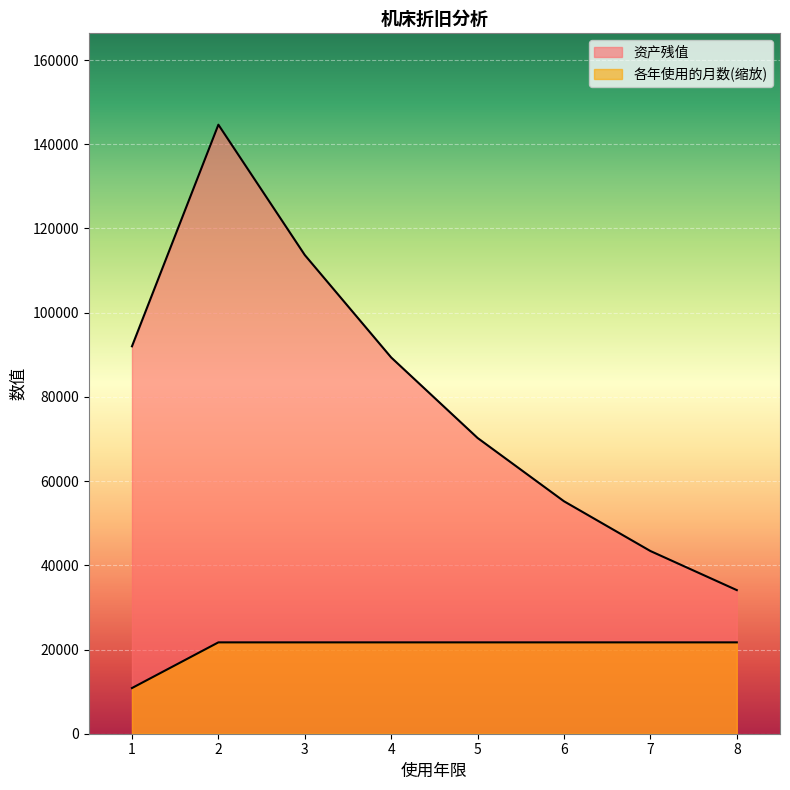

True or false: 资产残值 and 各年使用的月数 cross at least once.

False